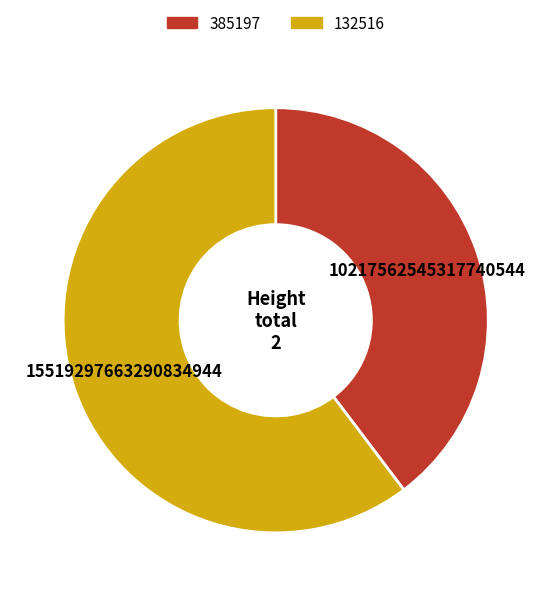

Is there any slice that represents more than half of the pie?

Yes